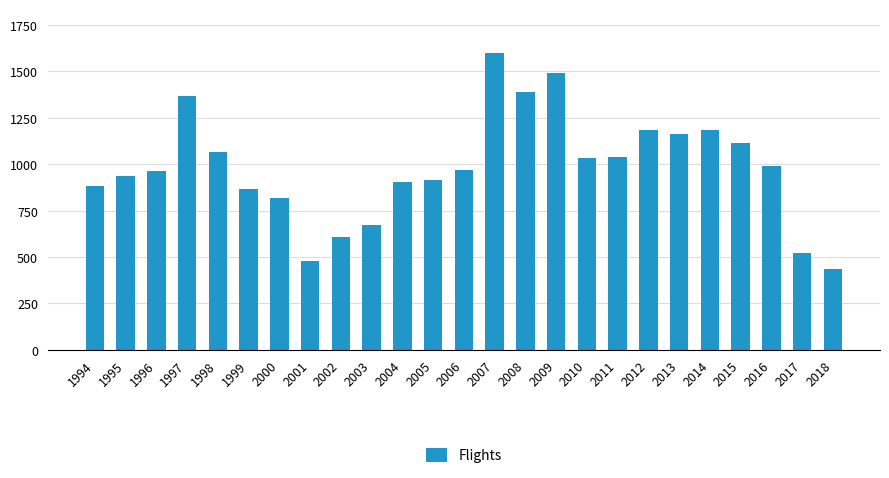

Approximately how many times larger is the value at 2006 compared to 1999?

1.1